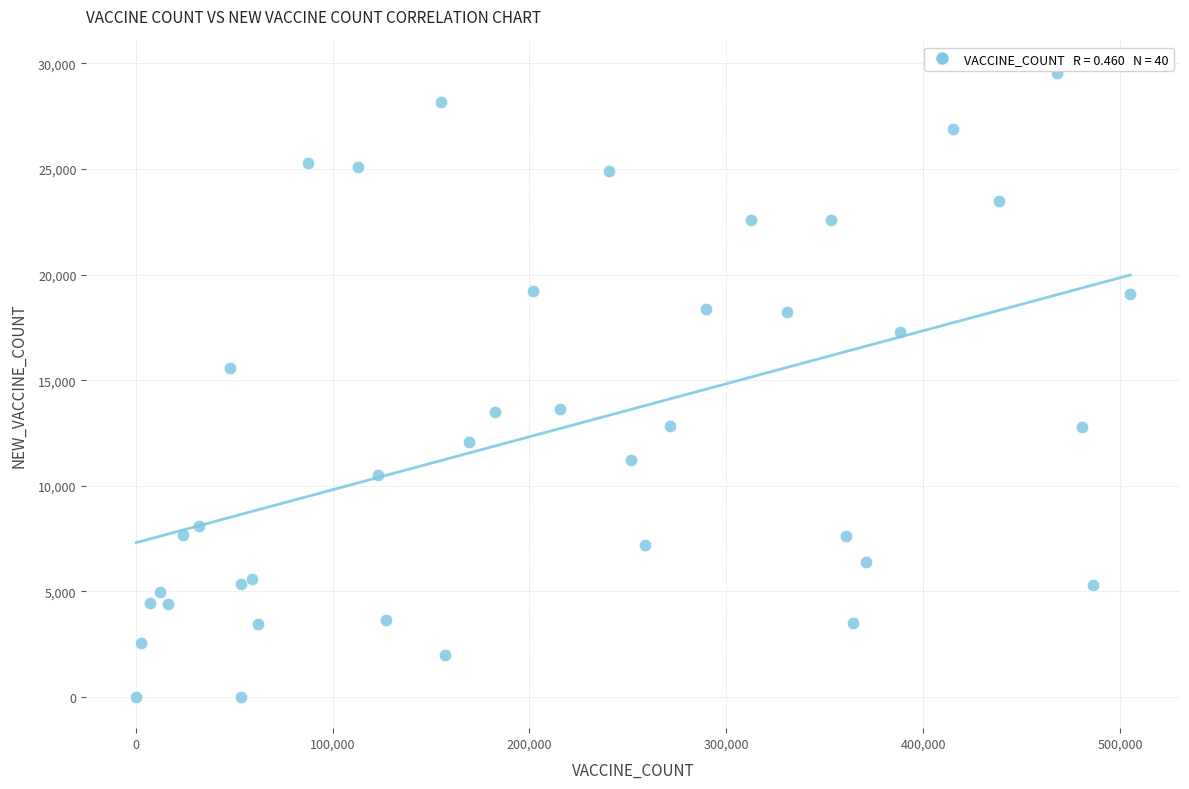

What is the range of X values (max minus min)?

505122